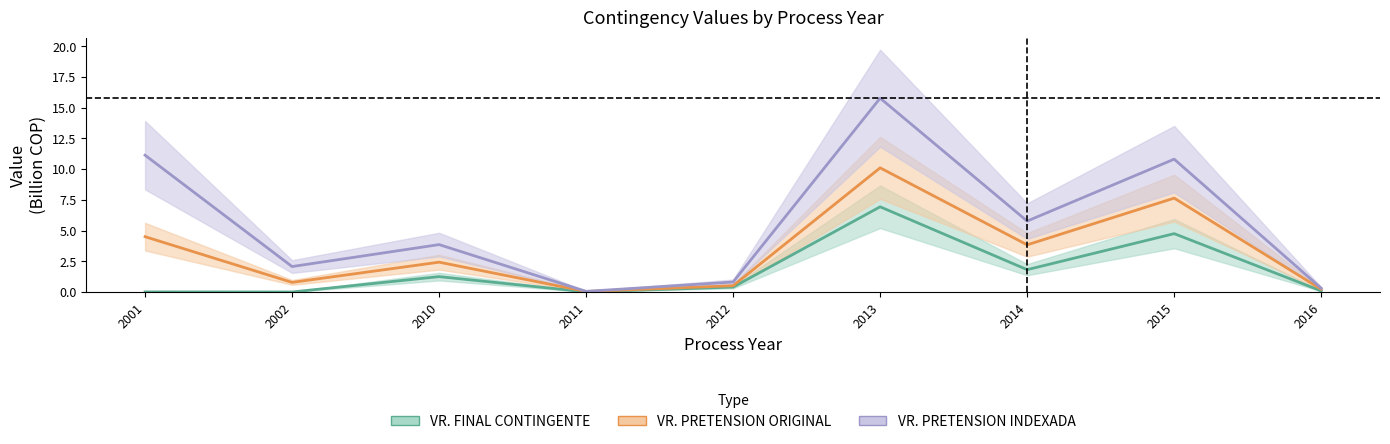

Reading left to right, list all the values displayed in this chart.

VR. FINAL CONTINGENTE: 2001=0.0	2002=0.0	2010=1.2	2011=0.0	2012=0.4	2013=6.9	2014=1.8	2015=4.7	2016=0.1
VR. PRETENSION ORIGINAL: 2001=4.5	2002=0.8	2010=2.4	2011=0.0	2012=0.5	2013=10.1	2014=3.8	2015=7.6	2016=0.2
VR. PRETENSION INDEXADA: 2001=11.1	2002=2.1	2010=3.9	2011=0.1	2012=0.8	2013=15.8	2014=5.8	2015=10.8	2016=0.3